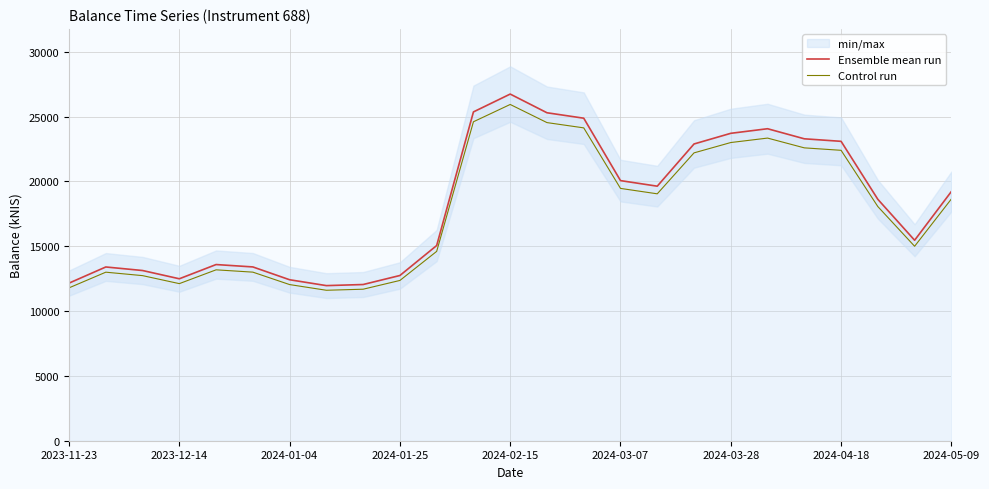

How many values in the Control run series are below 18060?

12